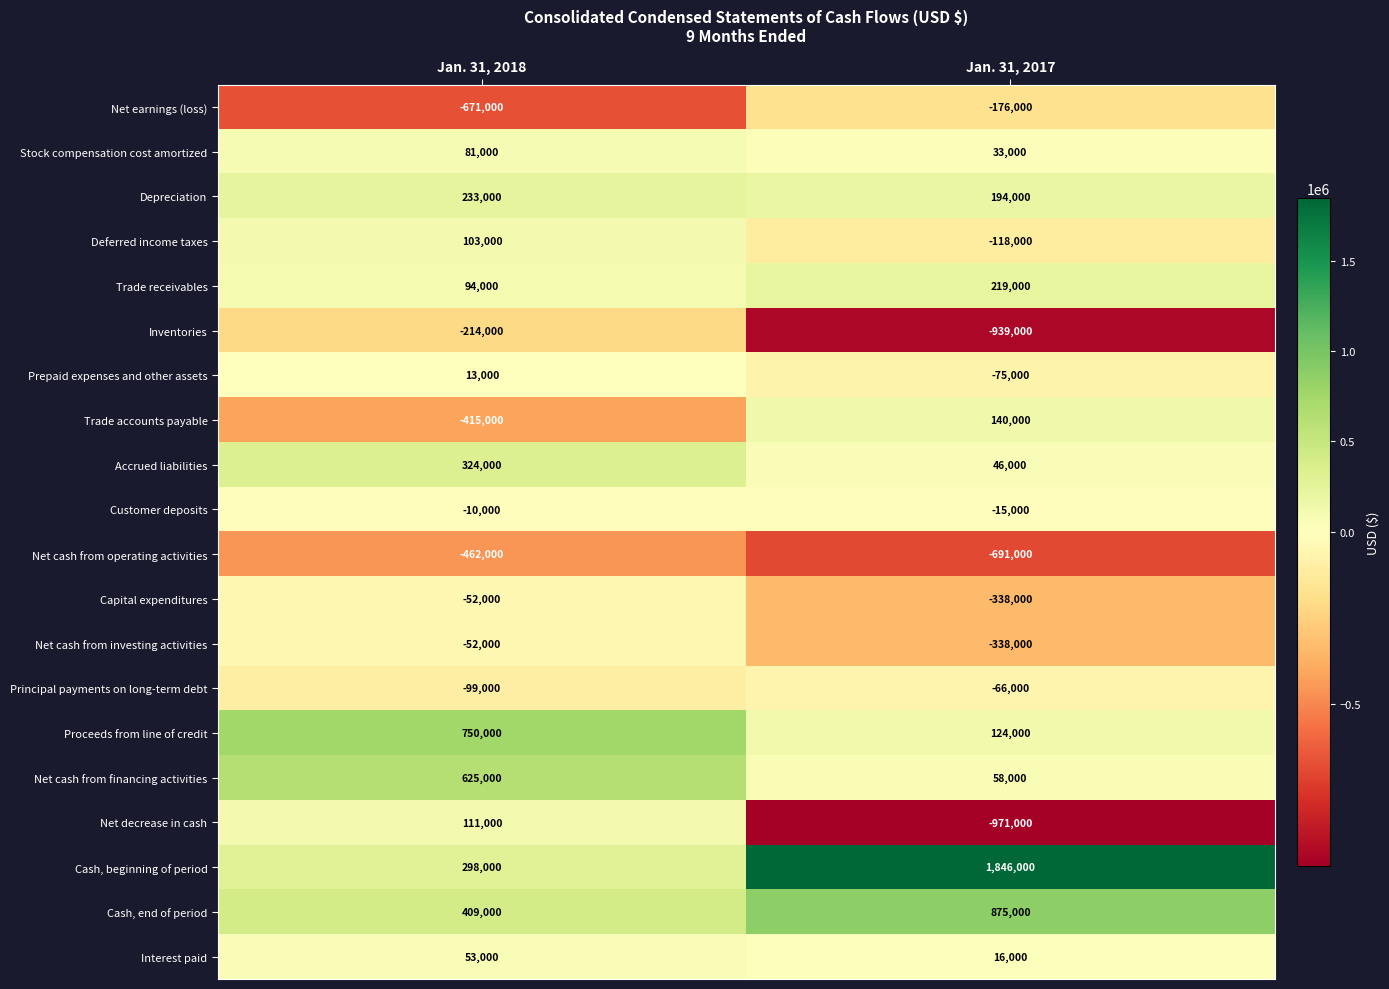

Which series has the widest spread of values?

Cash, beginning of period